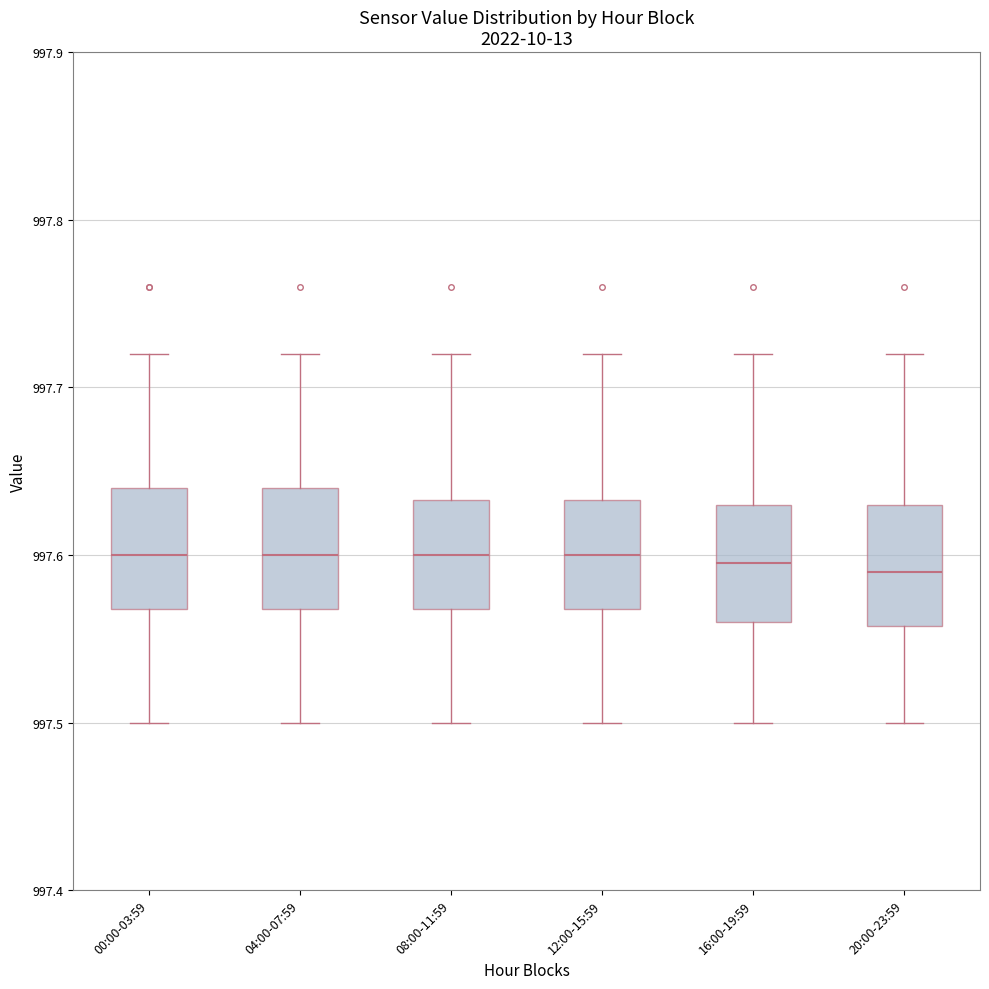

Reading left to right, transcribe this box plot: for each box, give where its median line is, the range the box spans, and where its two whiskers end, as read against the y-axis. The values are not printed on the chart, so give them approximately, as read against the axis.

00:00-03:59: median 997.60, box 997.57 to 997.64, whiskers 997.50 to 997.72
04:00-07:59: median 997.60, box 997.57 to 997.64, whiskers 997.50 to 997.72
08:00-11:59: median 997.60, box 997.57 to 997.63, whiskers 997.50 to 997.72
12:00-15:59: median 997.60, box 997.57 to 997.63, whiskers 997.50 to 997.72
16:00-19:59: median 997.60, box 997.56 to 997.63, whiskers 997.50 to 997.72
20:00-23:59: median 997.59, box 997.56 to 997.63, whiskers 997.50 to 997.72